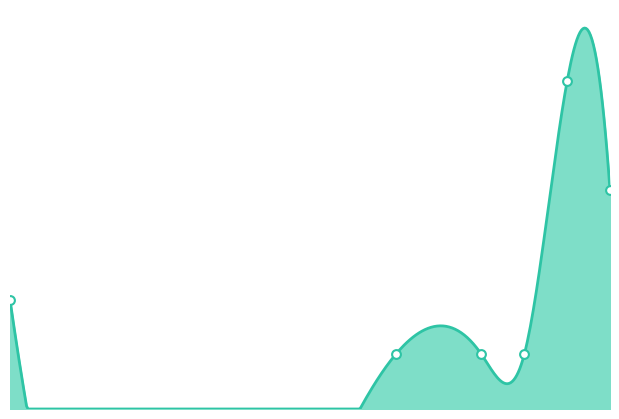

Approximately how many times larger is the value at 1392 compared to 1383?

0.5